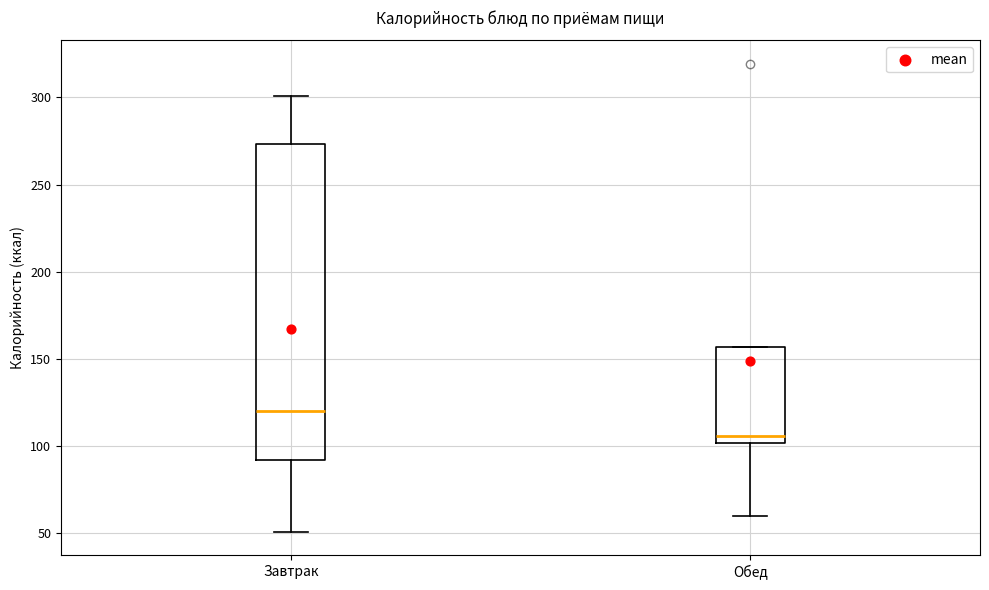

Where does the median line of the box for Обед sit on the y-axis? The values are not printed on the chart, so give them approximately, as read against the axis.

105